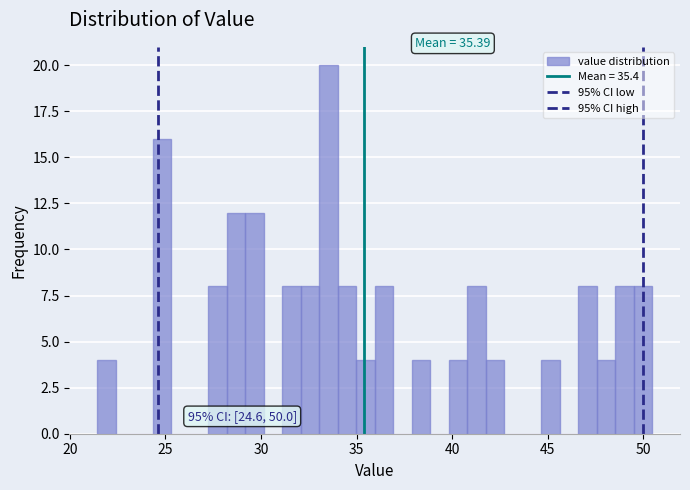

Read against the x-axis, roughly where is the centre of the tallest bar?

33.5